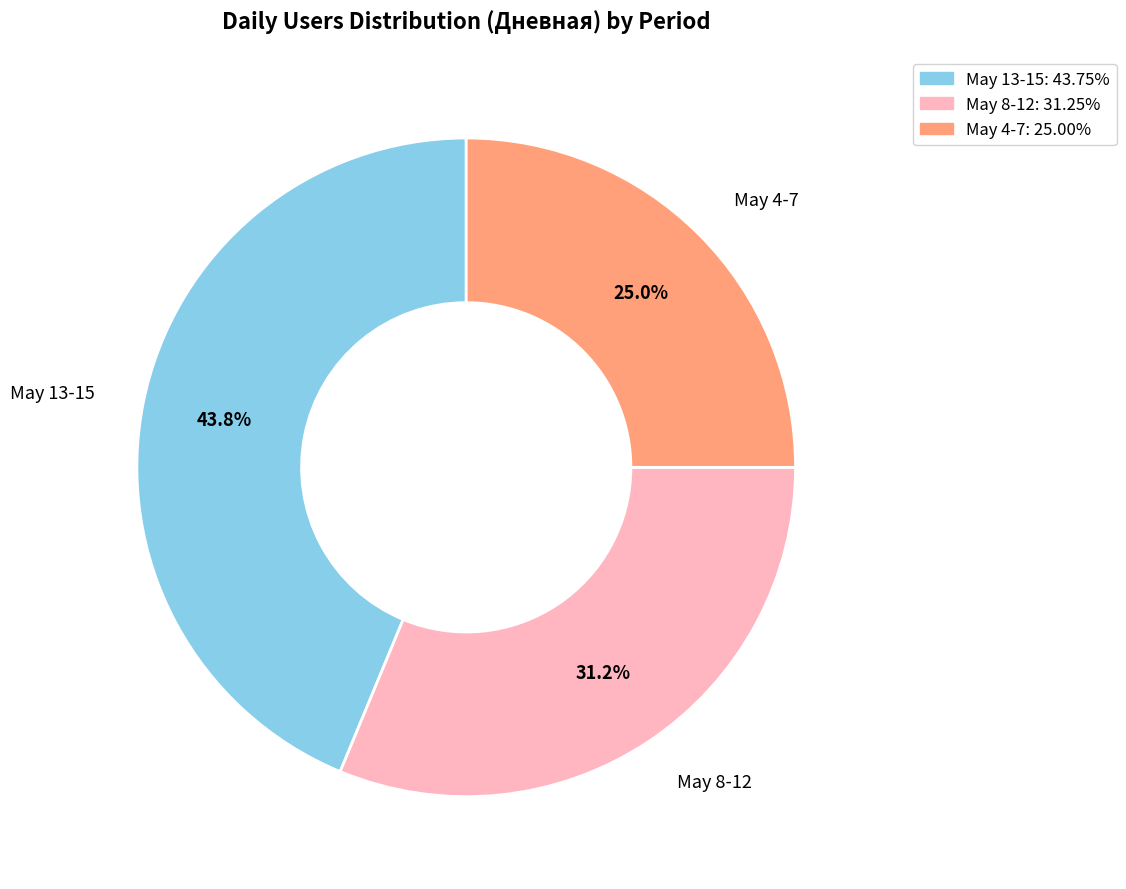

Is there any slice that represents more than half of the pie?

No